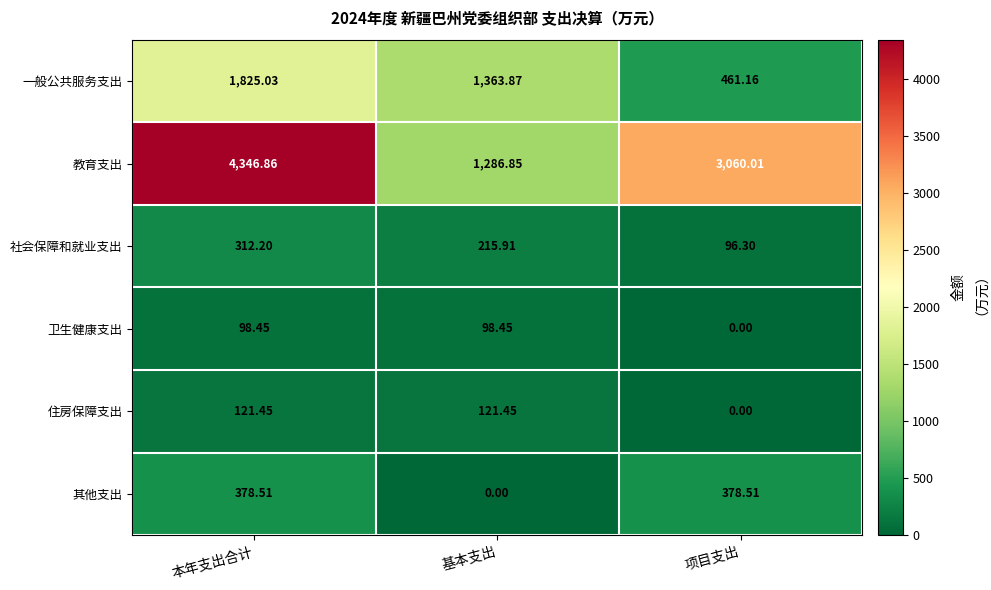

Rank the series at 本年支出合计 from lowest to highest value.

卫生健康支出, 住房保障支出, 社会保障和就业支出, 其他支出, 一般公共服务支出, 教育支出